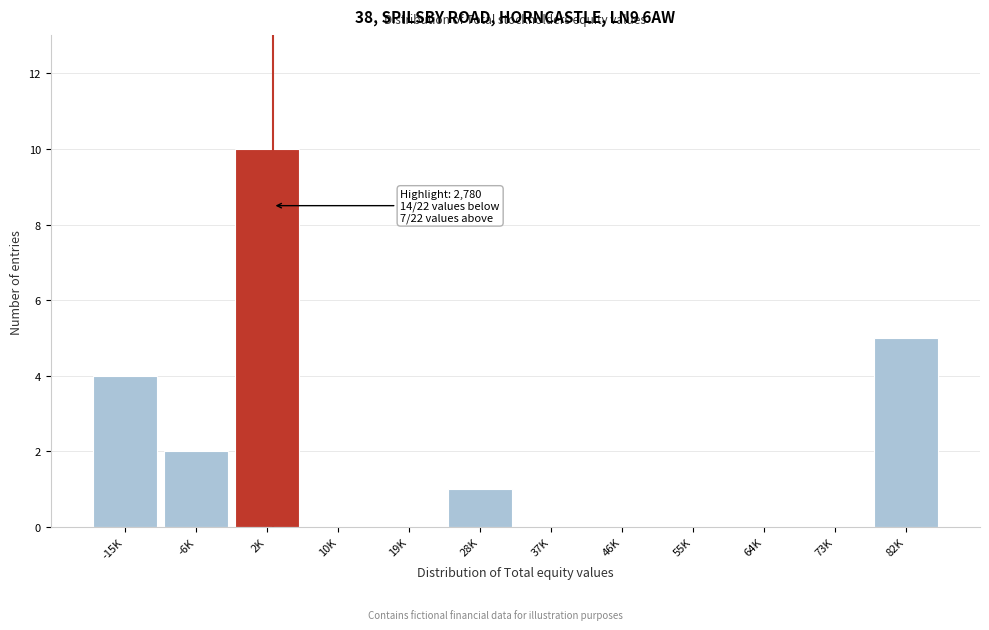

Reading left to right, list all the values displayed in this chart.

-15K=4	-6K=2	2K=10	10K=0	19K=0	28K=1	37K=0	46K=0	55K=0	64K=0	73K=0	82K=5